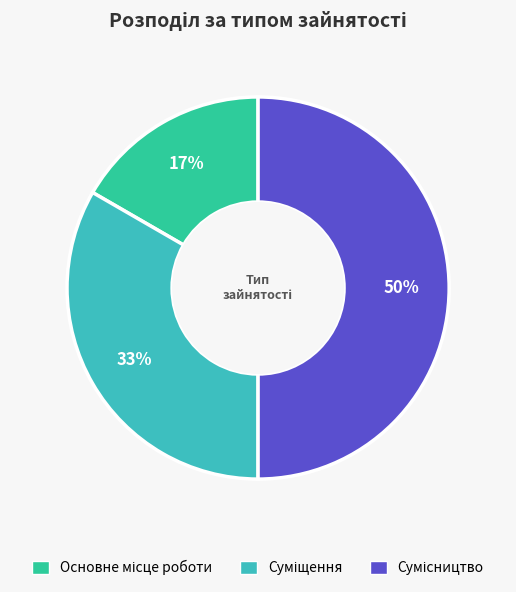

How many slices are in this pie chart?

3